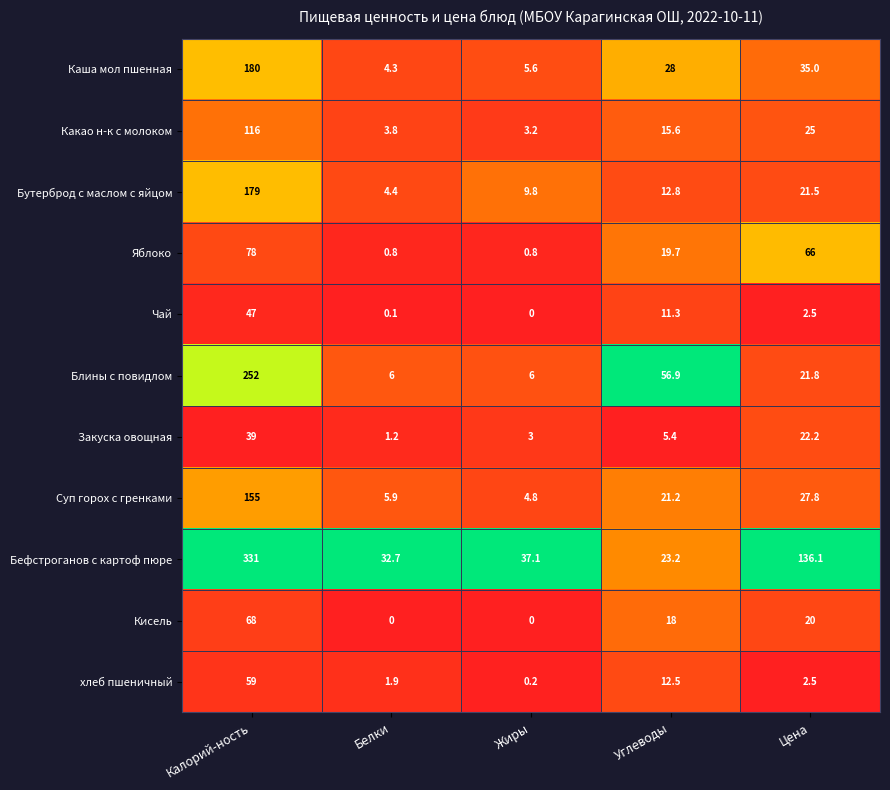

Between Калорий-ность and Цена, which series saw the biggest shift?

Блины с повидлом